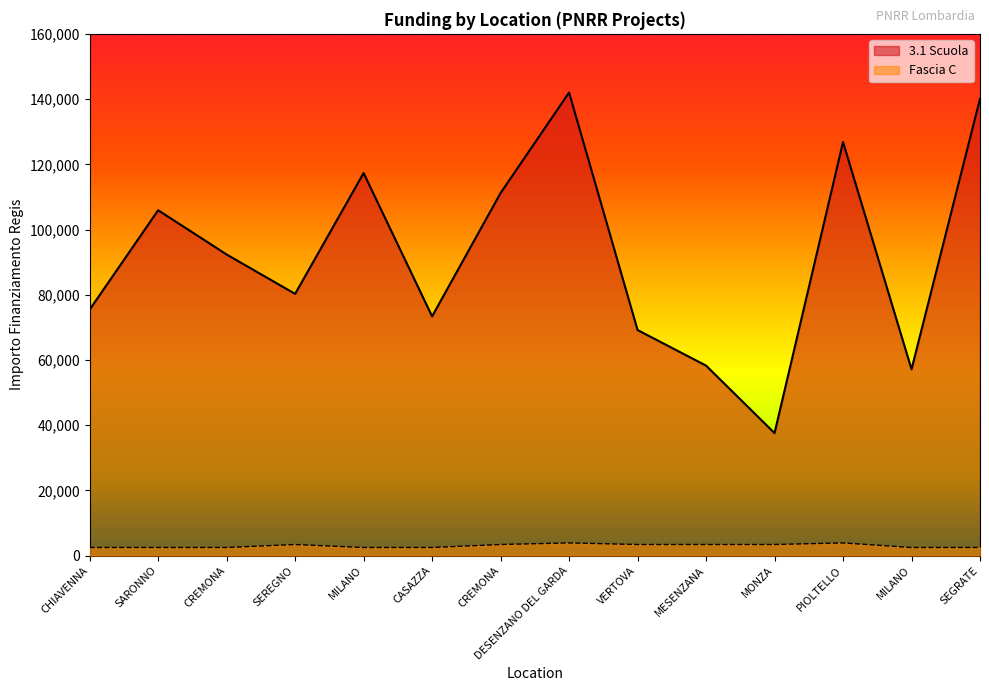

Which series changed the most between CHIAVENNA and MONZA?

3.1 Scuola